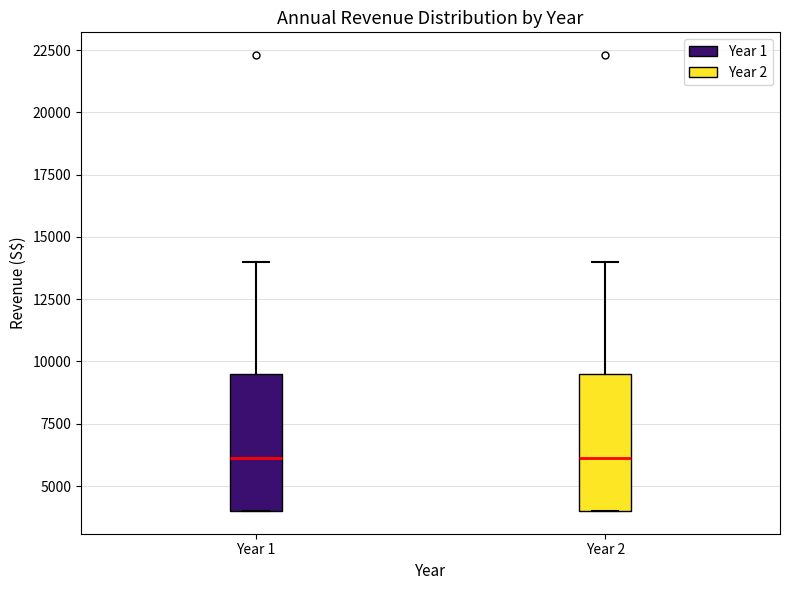

Reading left to right, transcribe this box plot: for each box, give where its median line is, the range the box spans, and where its two whiskers end, as read against the y-axis. The values are not printed on the chart, so give them approximately, as read against the axis.

Year 1: median 6000, box 4000 to 9500, whiskers 4000 to 14000
Year 2: median 6000, box 4000 to 9500, whiskers 4000 to 14000